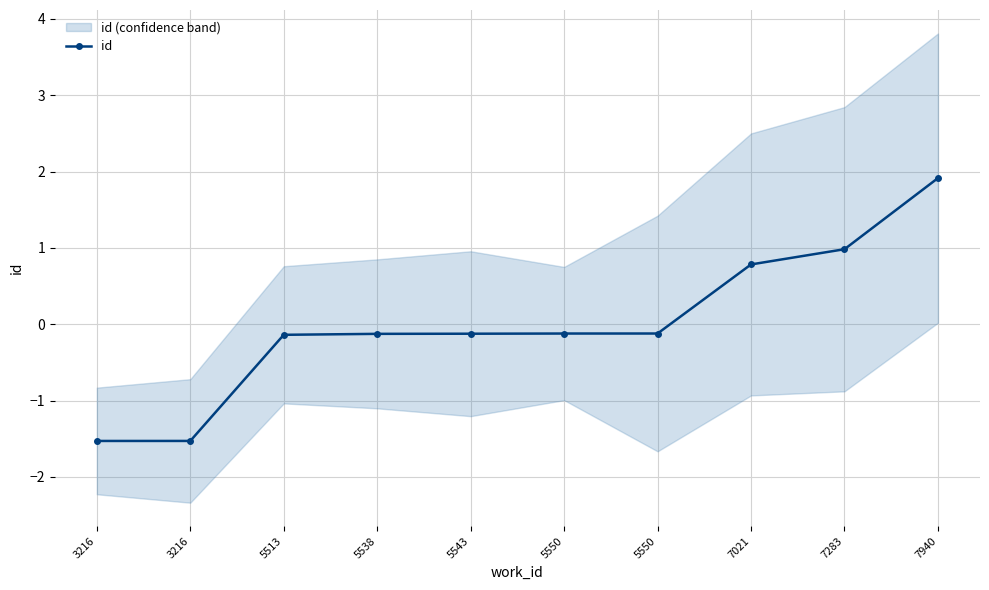

What is the maximum value shown in the chart?

1.9